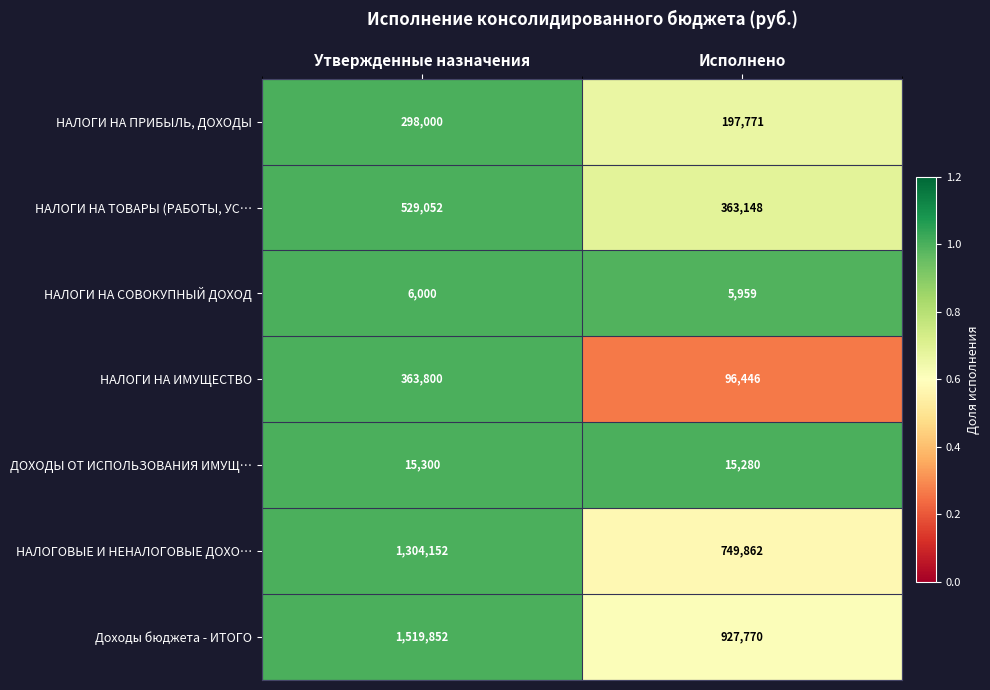

What is the average value of the НАЛОГИ НА ТОВАРЫ (РАБОТЫ, УС… series?

446100